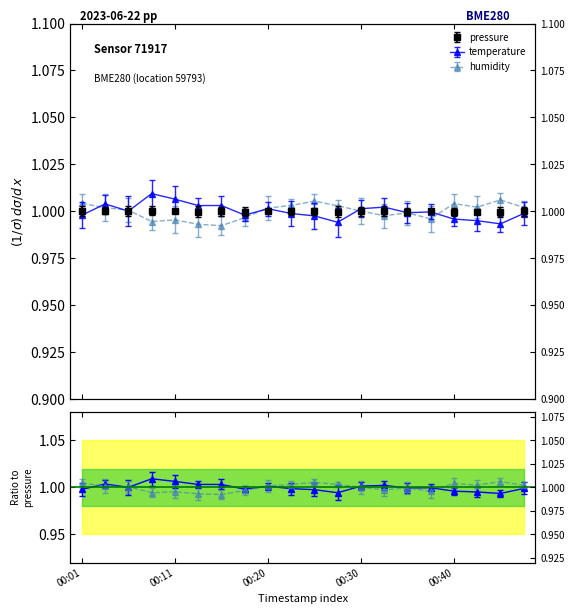

Which category has the highest value across all series?

00:08